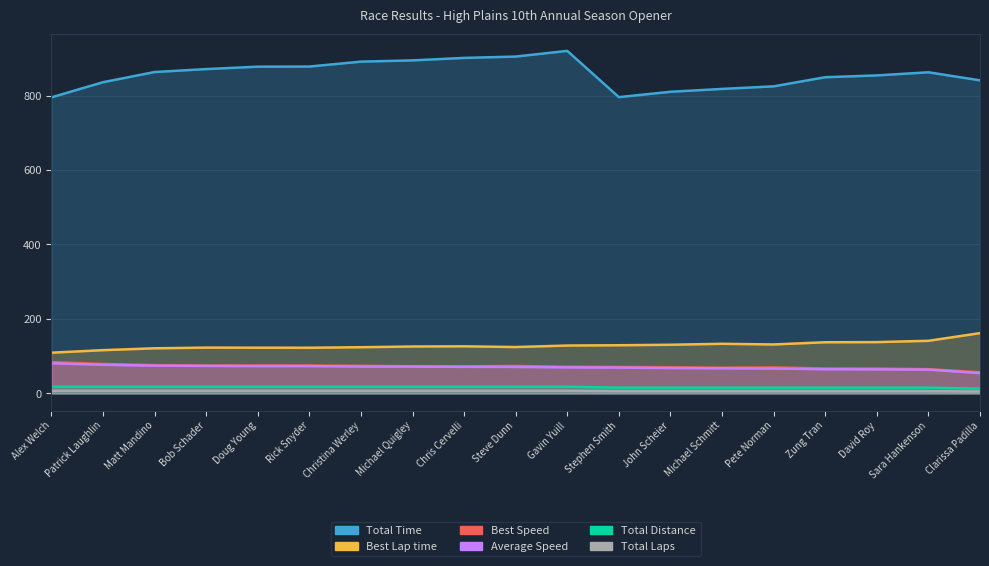

At how many categories does at least one series exceed 132?

19